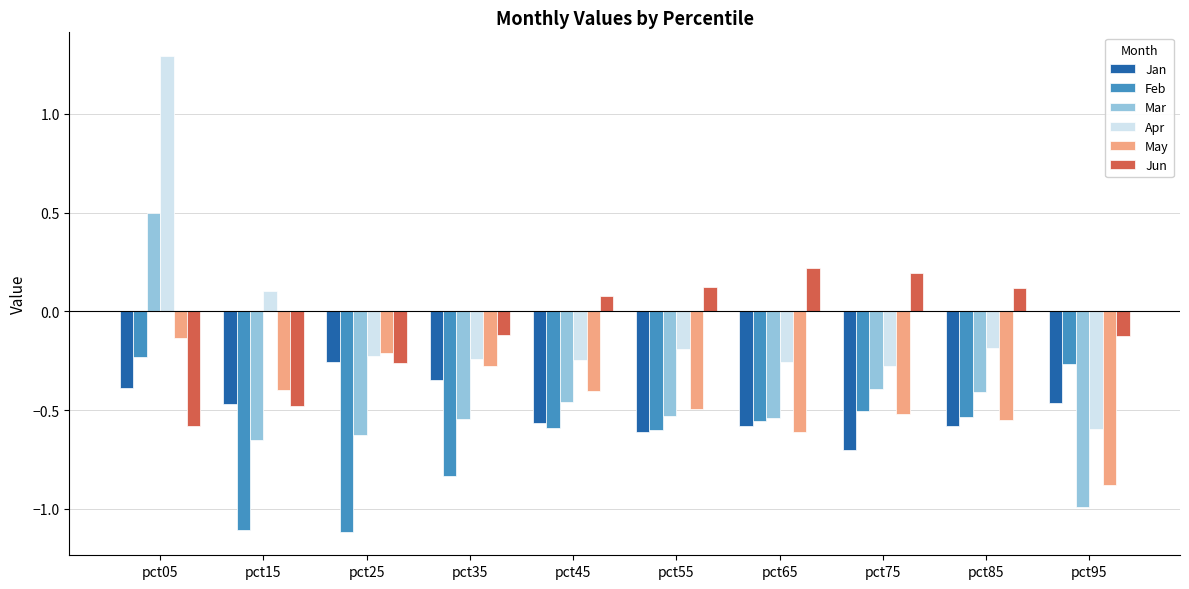

Which series changed the most between pct15 and pct85?

Jun